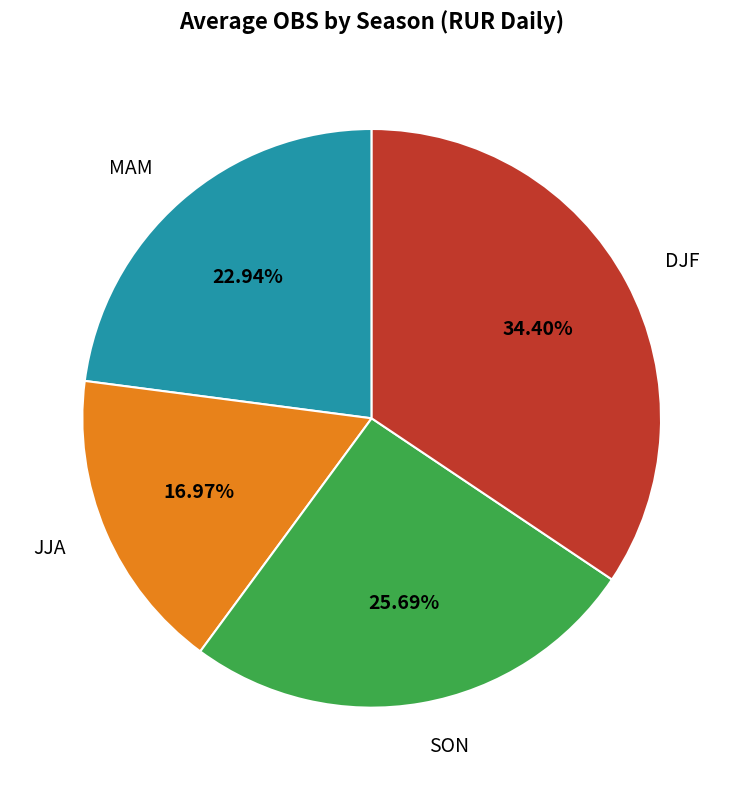

To the nearest percent, what portion does JJA represent?

17%